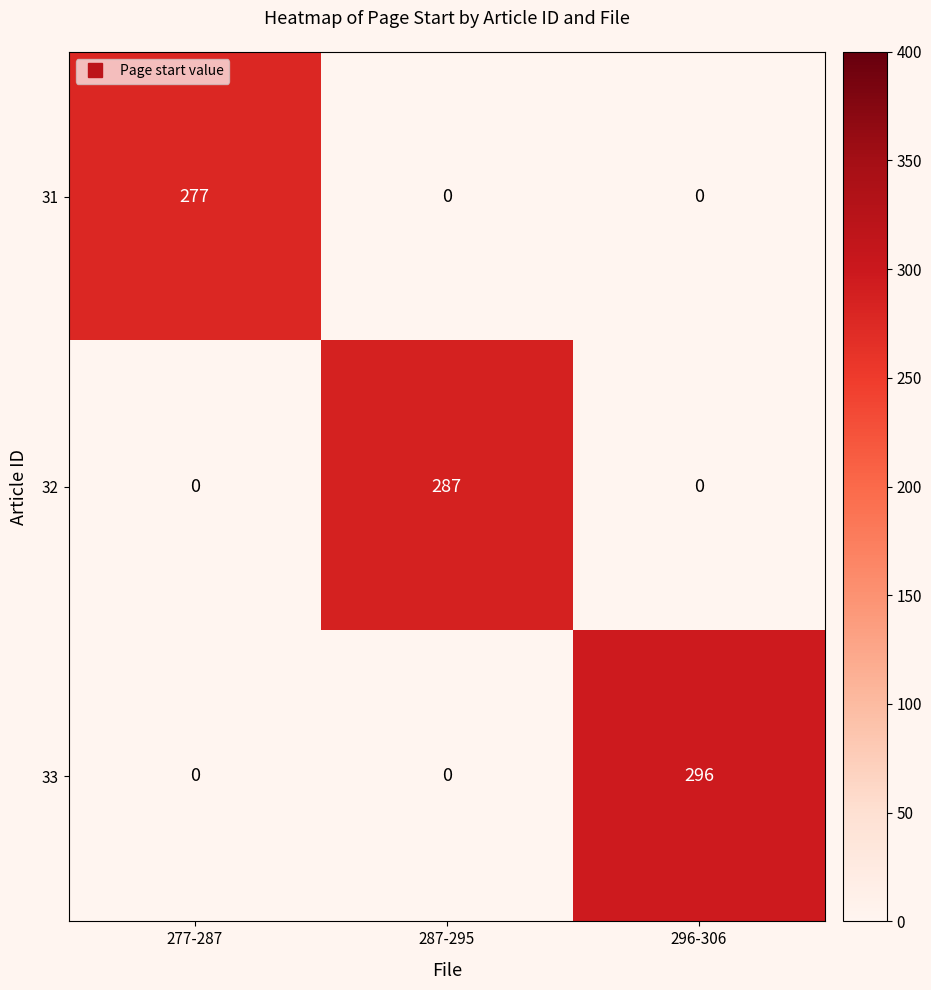

Is it true that 33 equals 183 at 296-306?

False